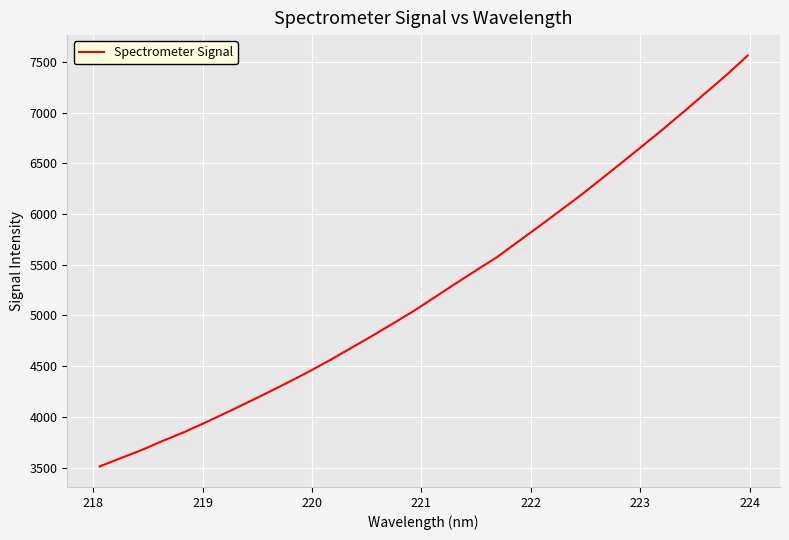

What is the smallest value displayed?

3511.2